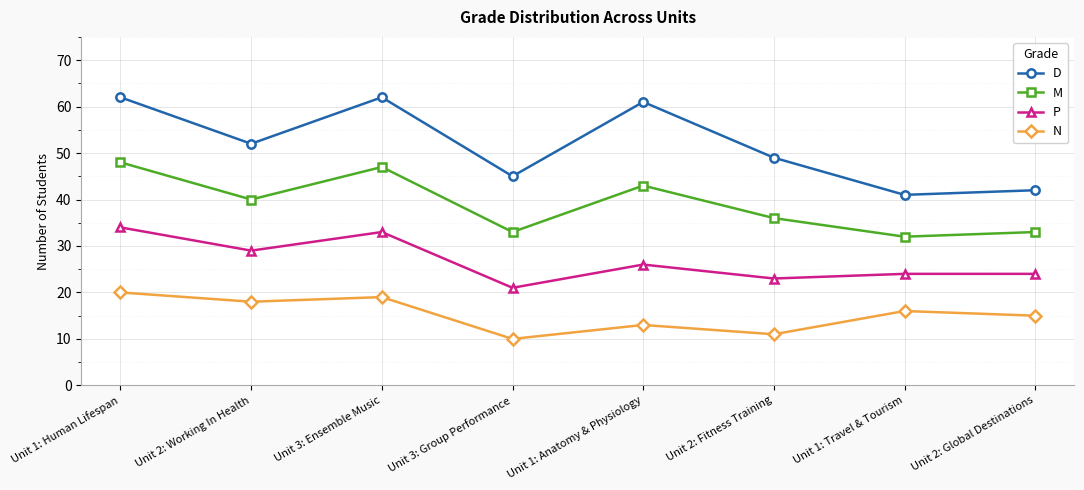

What is the smallest value displayed?

10